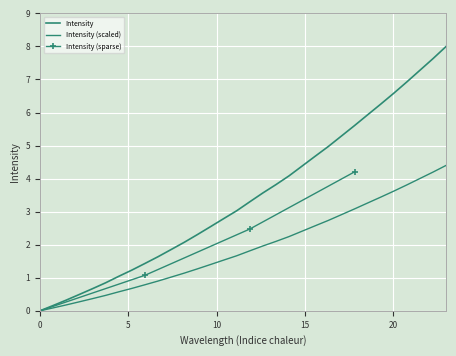

Is this an area chart (filled region under the line)?

No